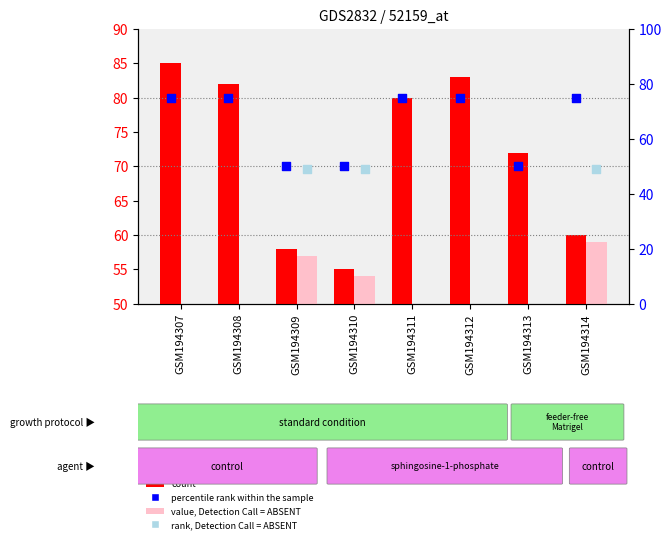

Which series has the largest total across all categories?

count